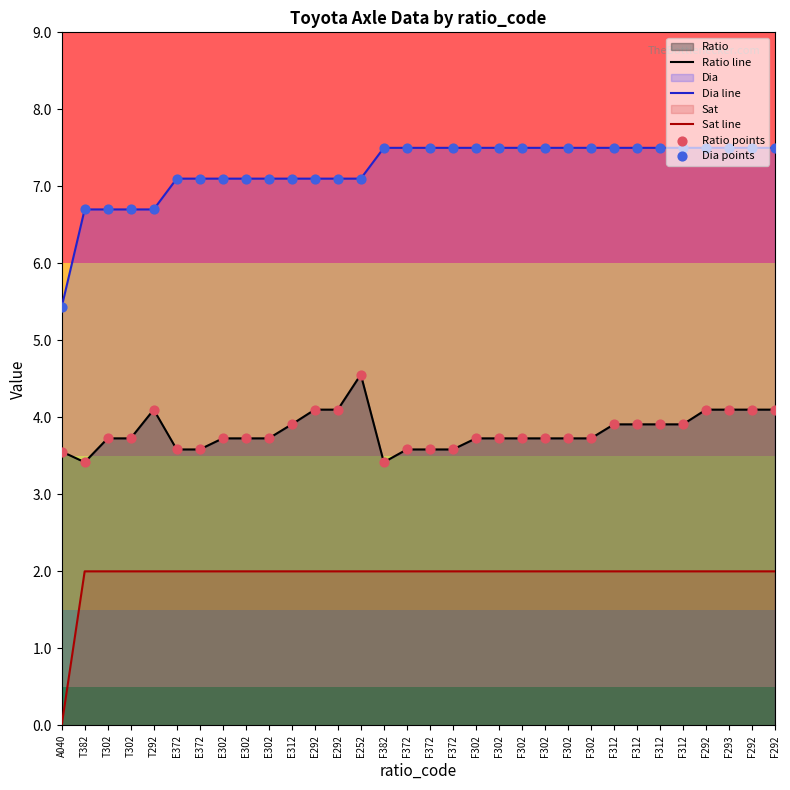

How many lines are shown in the chart?

3